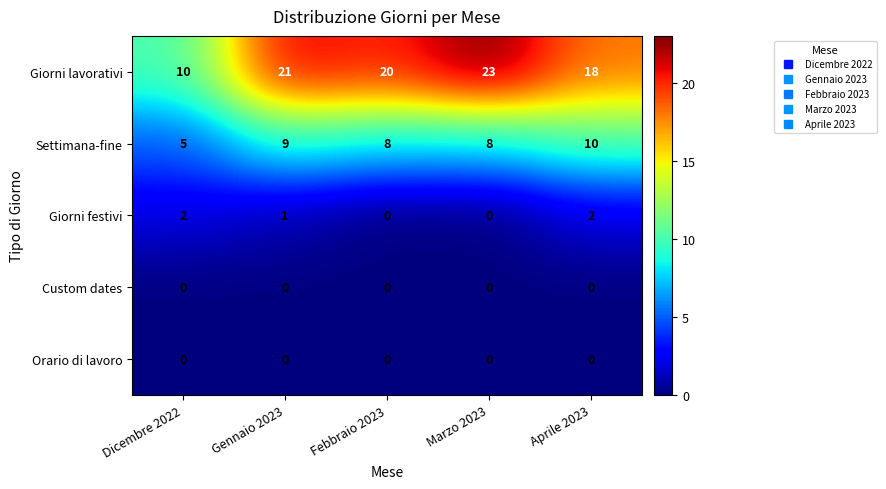

Which category has the lowest value in the Giorni lavorativi series?

Dicembre 2022